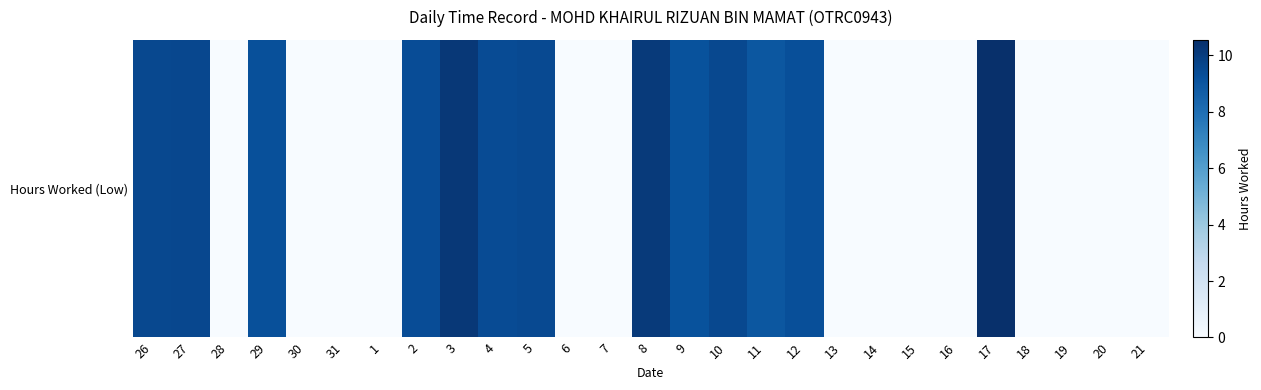

Which category has the lowest value across all series?

28